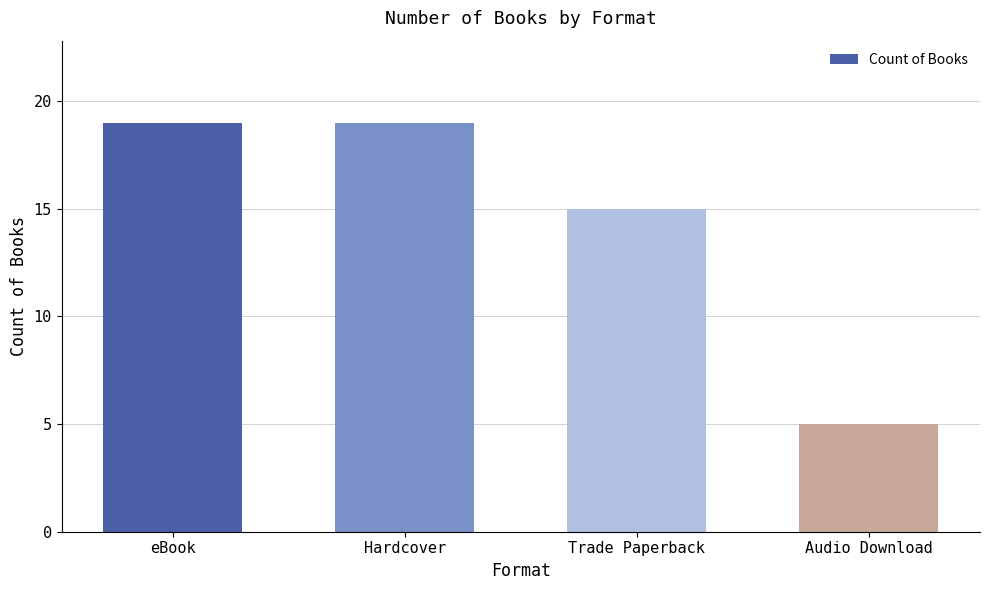

Reading left to right, what are all the values shown in this chart?

eBook=19	Hardcover=19	Trade Paperback=15	Audio Download=5